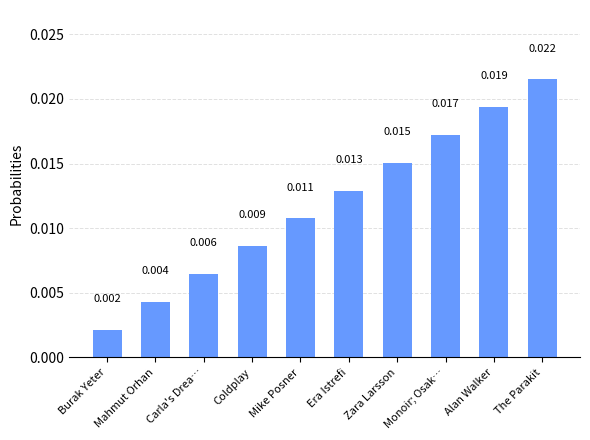

Where is the data nearest to the value 0?

Burak Yeter